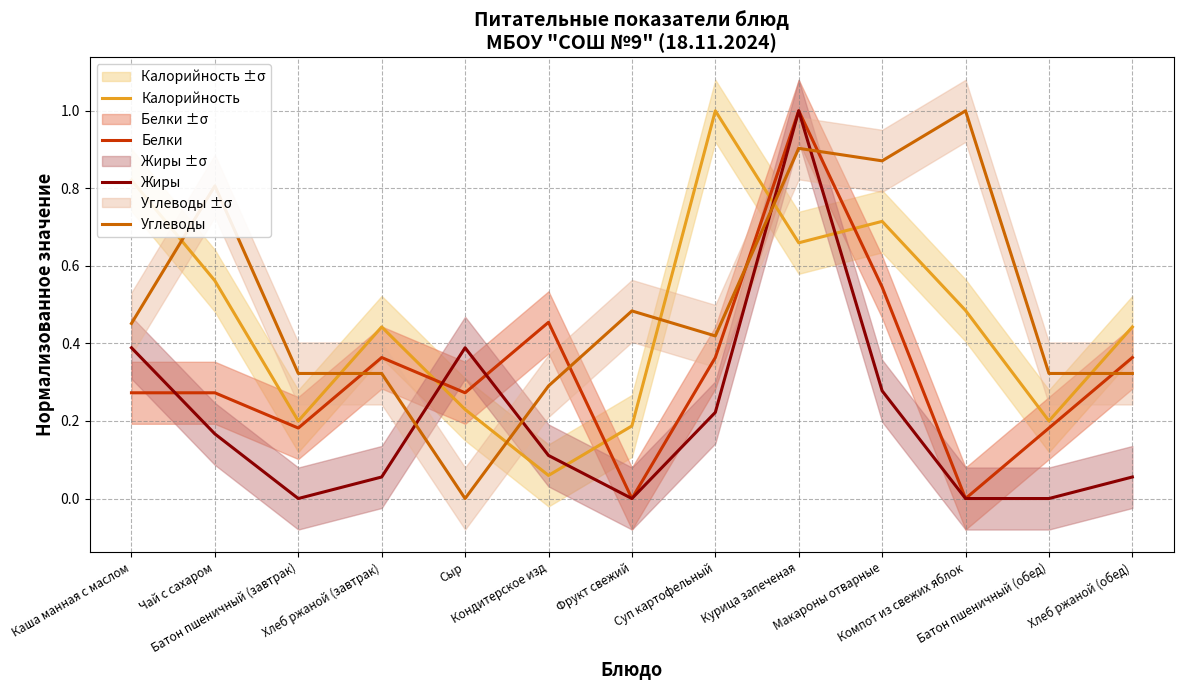

Rank the categories by Углеводы value from highest to lowest.

Компот из свежих яблок, Курица запеченая, Макароны отварные, Чай с сахаром, Фрукт свежий, Каша манная с маслом, Суп картофельный, Батон пшеничный (завтрак), Хлеб ржаной (завтрак), Батон пшеничный (обед), Хлеб ржаной (обед), Кондитерское изд, Сыр